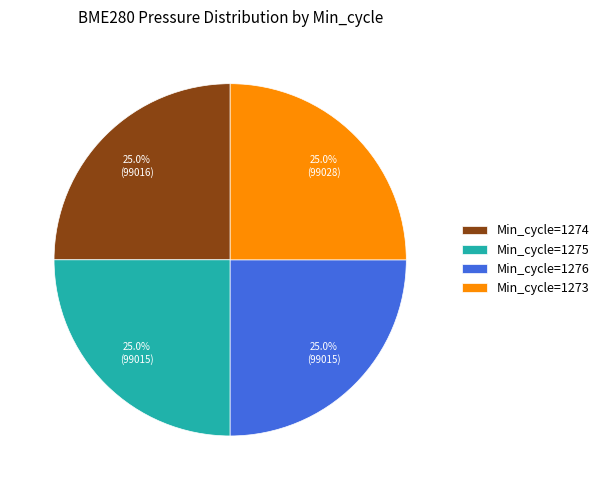

Is there any slice that represents more than half of the pie?

No